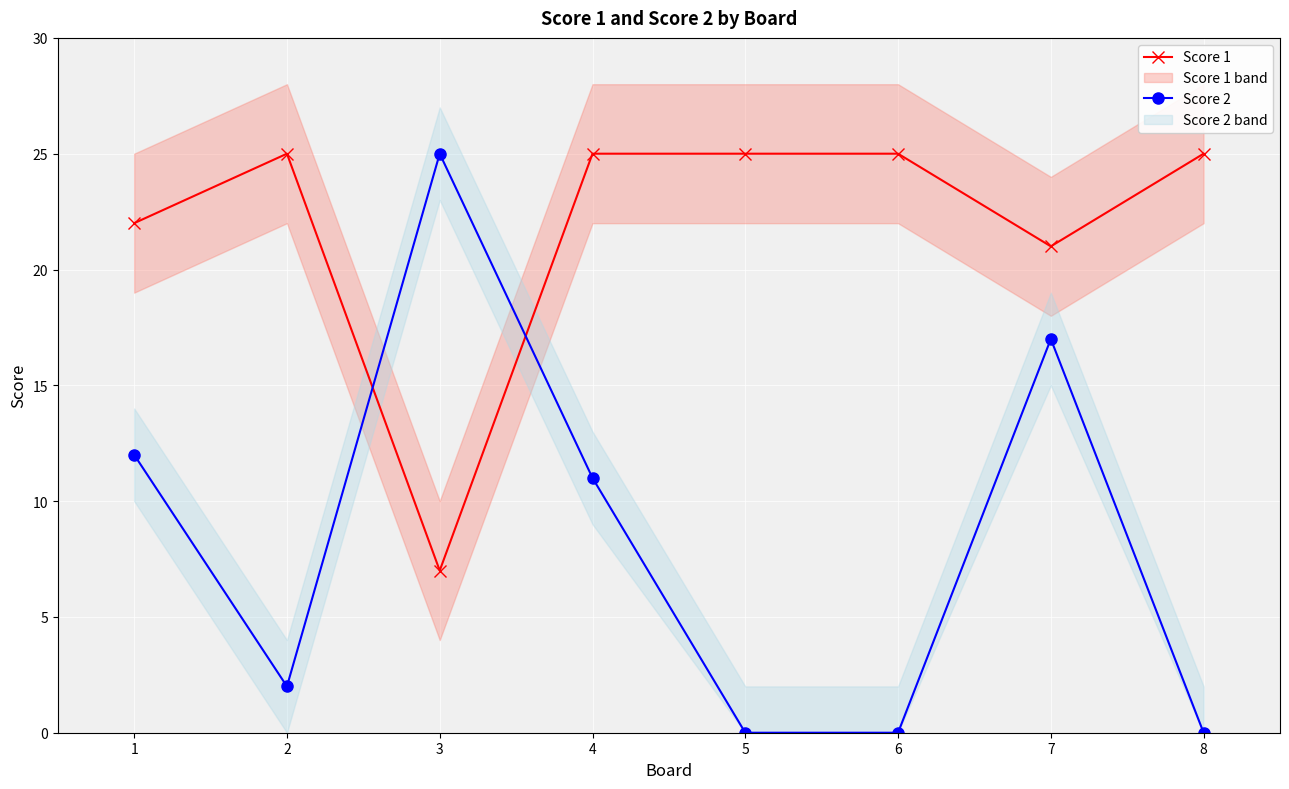

How many values in the Score 2 series exceed 11?

3